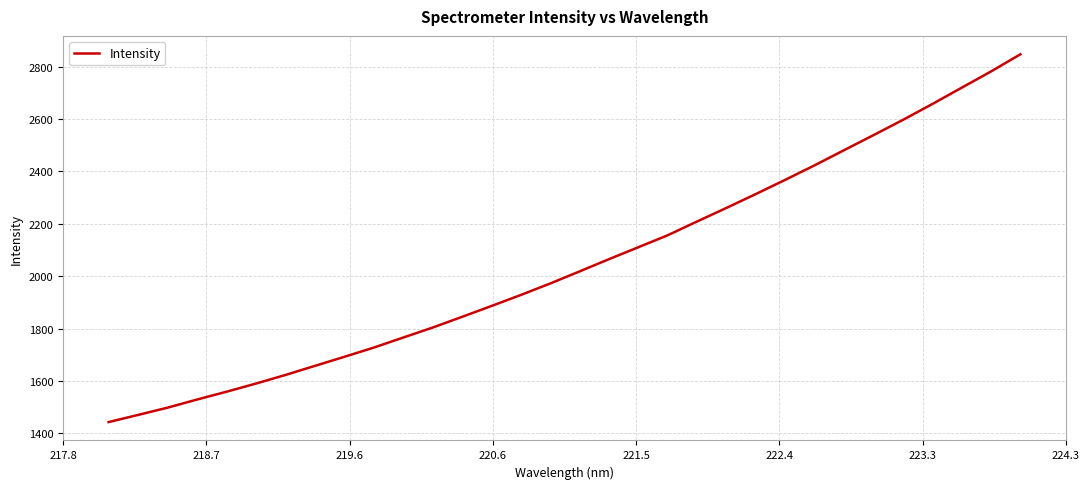

Reading left to right, transcribe all the data shown in this chart.

1443.5	1470.7	1498.5	1529.4	1559.2	1590.3	1623.0	1657.7	1692.3	1727.4	1765.7	1803.8	1844.6	1886.1	1928.2	1972.1	2018.2	2065.0	2110.5	2156.3	2208.9	2260.7	2313.8	2367.9	2423.3	2480.9	2538.3	2596.3	2656.9	2719.1	2781.2	2846.7